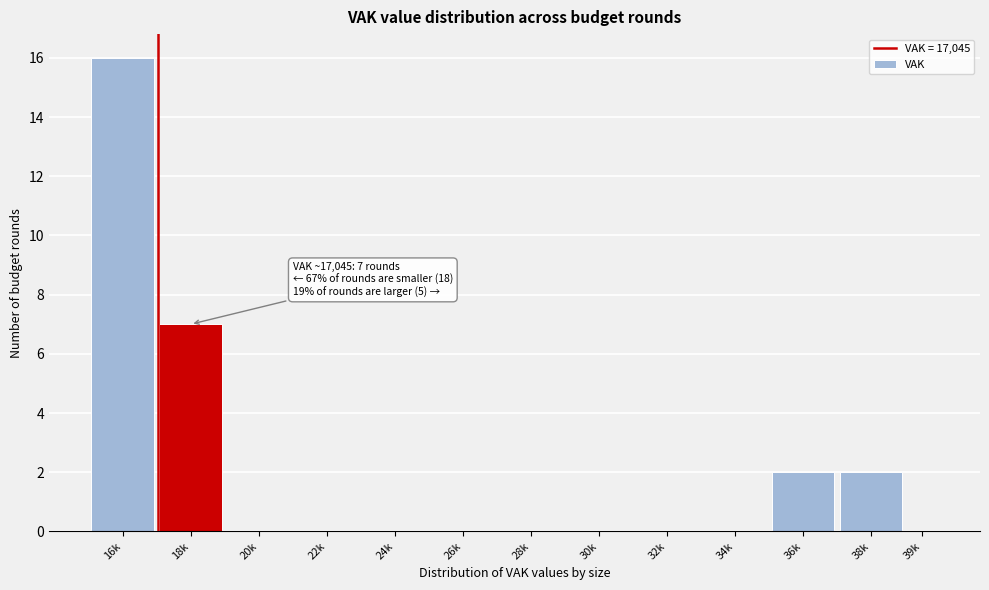

Reading left to right, extract all data points from this chart.

16k=16	18k=7	20k=0	22k=0	24k=0	26k=0	28k=0	30k=0	32k=0	34k=0	36k=2	38k=2	39k=0